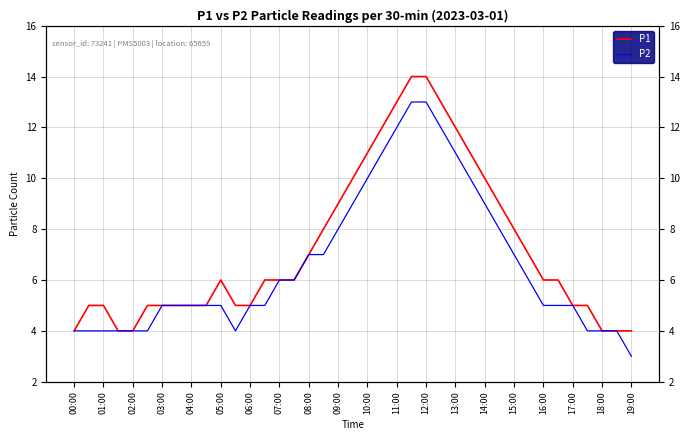

What is the difference between the highest and lowest values at 33?

1